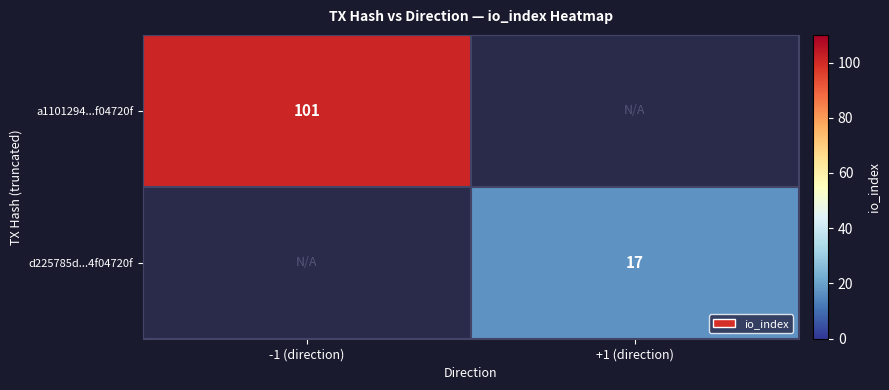

The d225785d...4f04720f series shows 28 at +1 (direction). True or false?

False